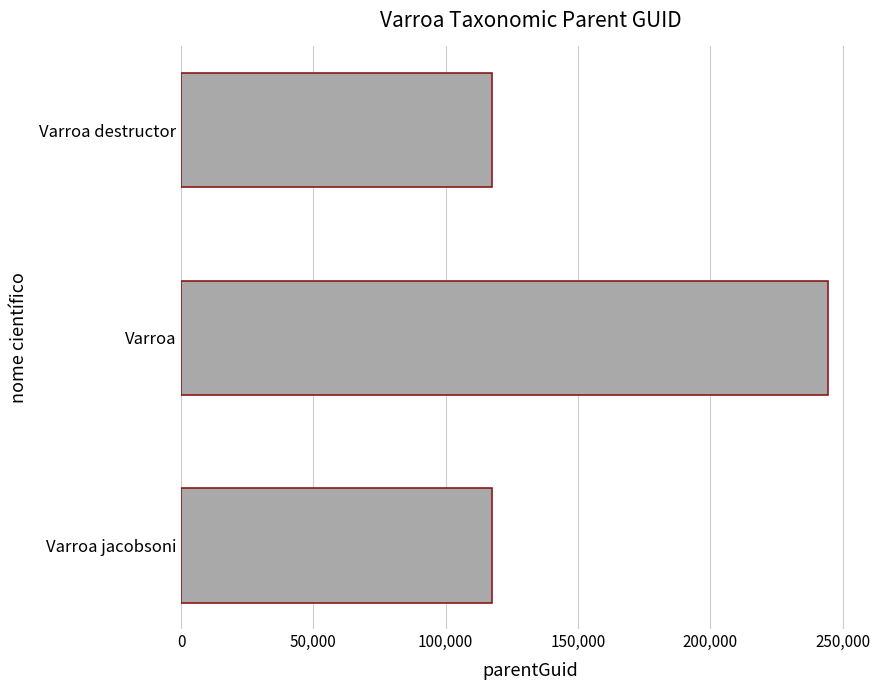

Which category has the highest value across all series?

Varroa